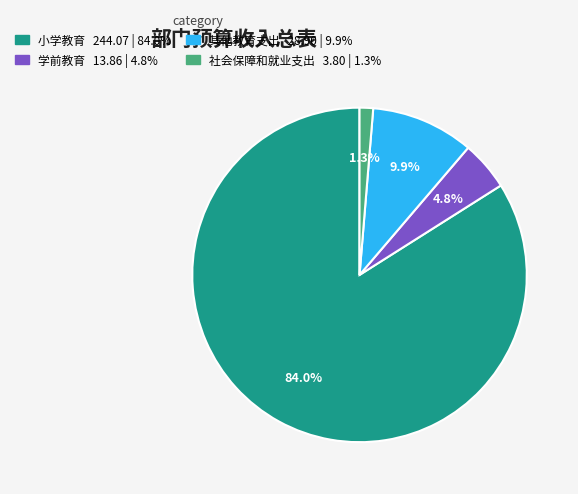

To the nearest percent, what is the average slice percentage?

25%